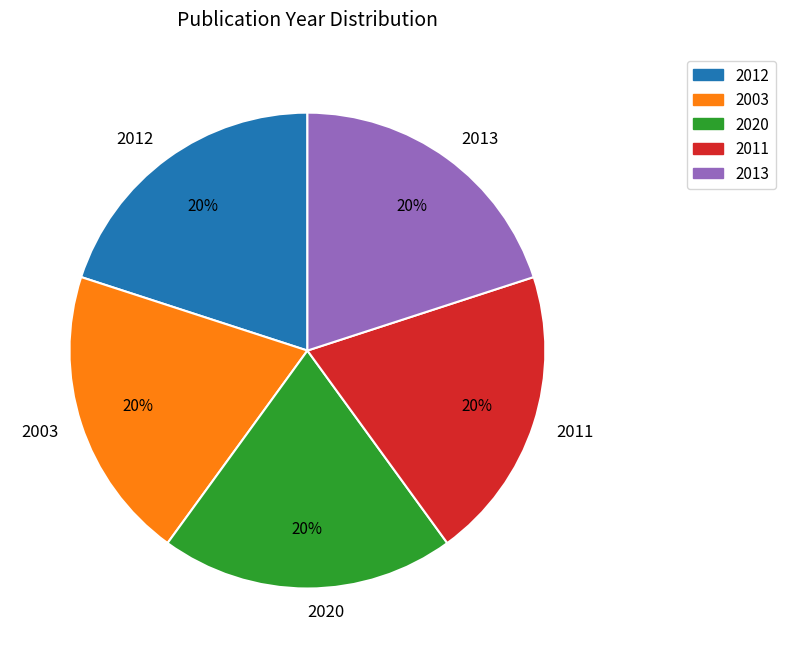

Do 2003 and 2020 together represent more than half of the pie?

No